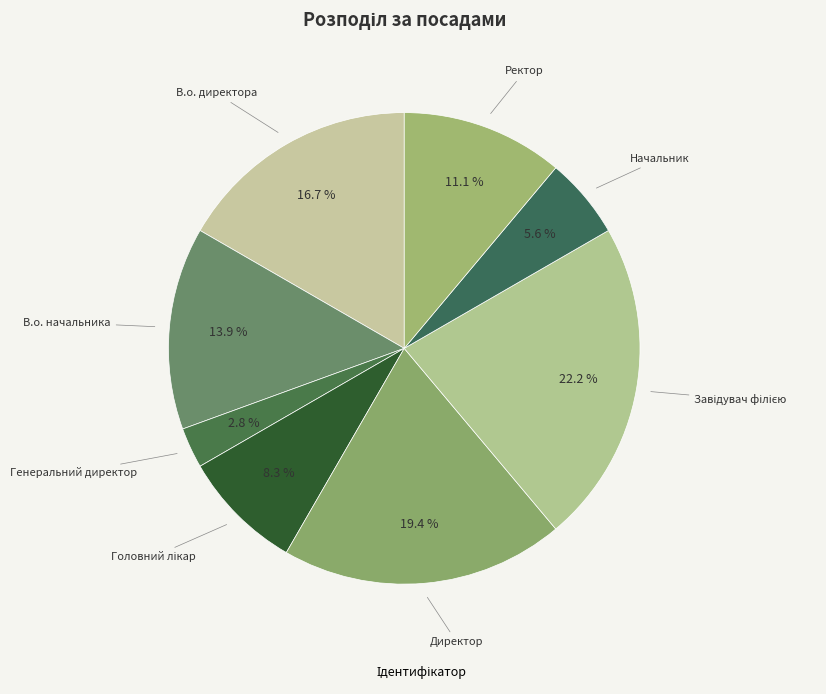

Count the number of slices in the pie.

8